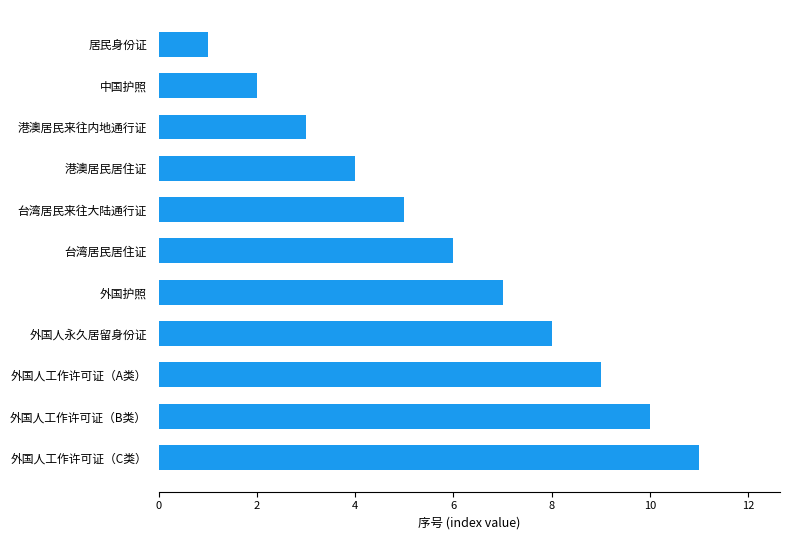

What is the label of the 9th bar from the top?

外国人工作许可证（A类）